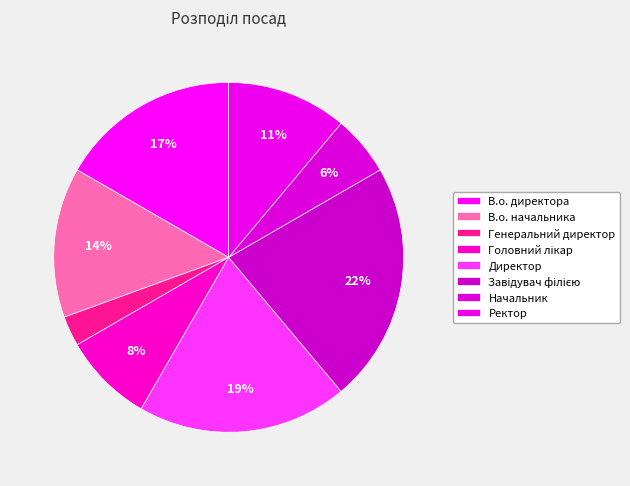

What percentage is the Директор slice, to the nearest percent?

19%